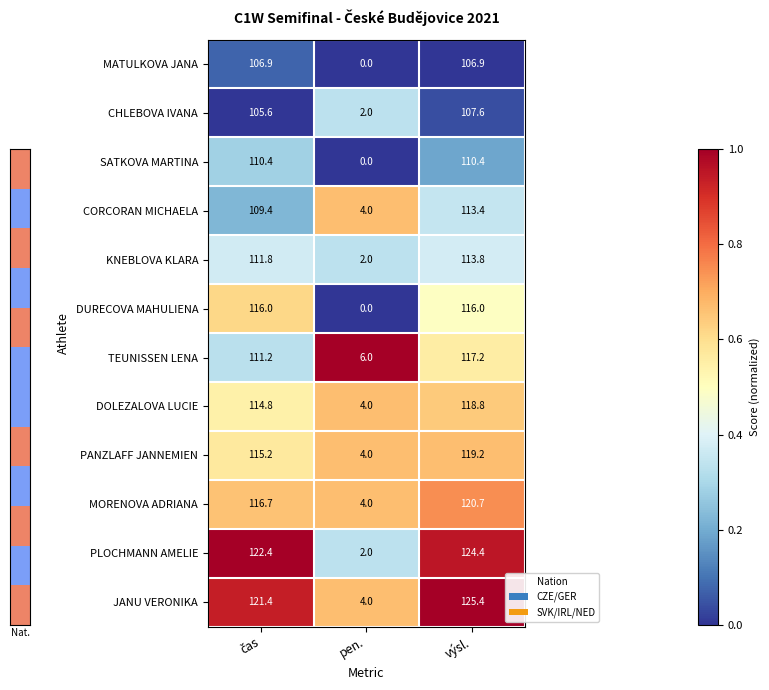

Which series has the largest total across all categories?

JANU VERONIKA